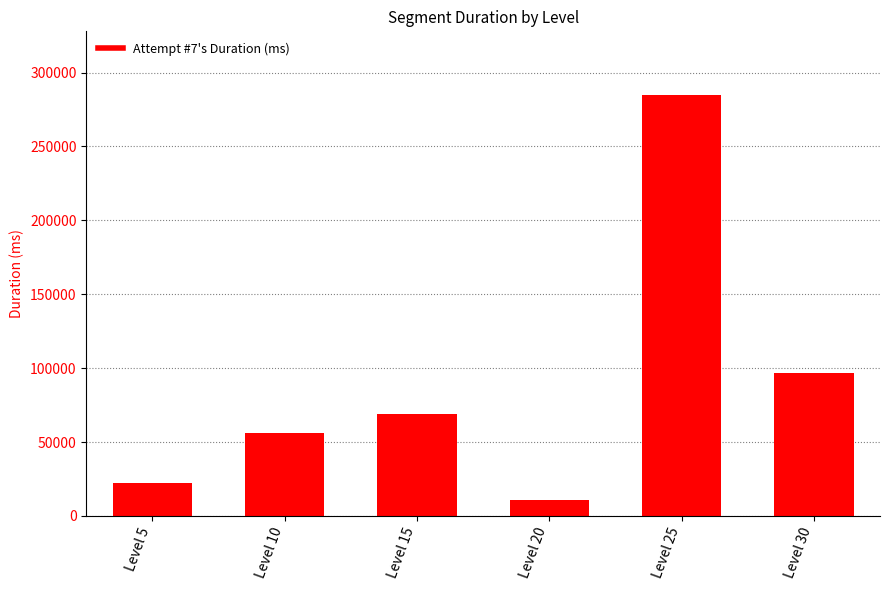

Reading left to right, transcribe all the data shown in this chart.

22597	55940	69036	10632	285101	96663